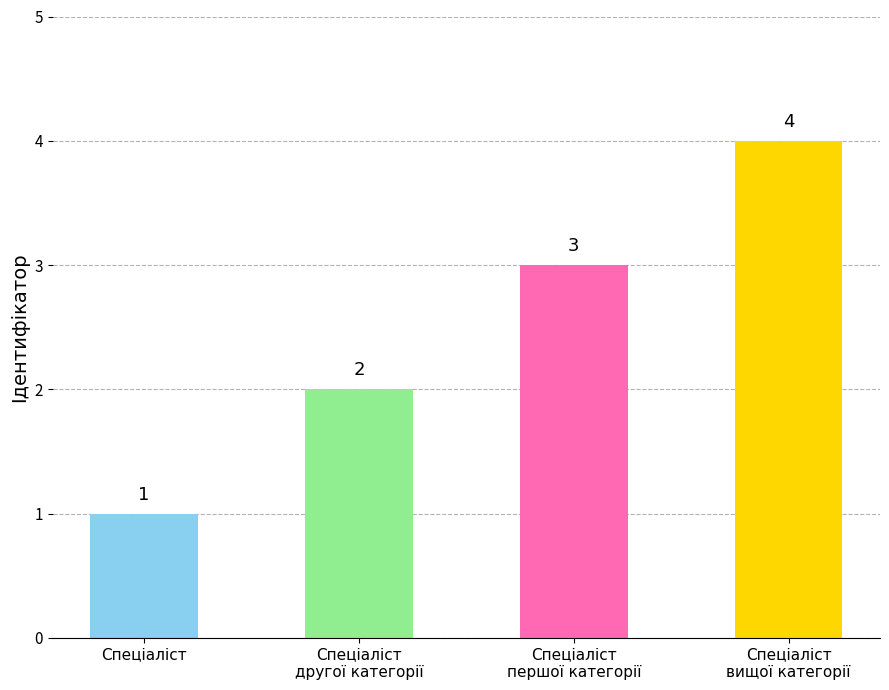

What is the difference between the maximum and minimum values?

3